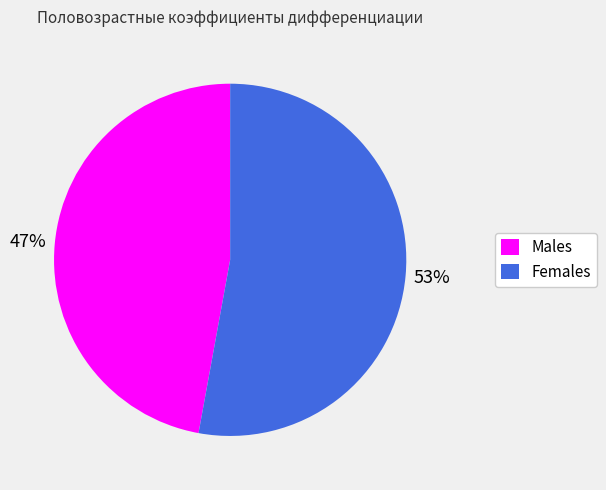

Does any single category account for the majority?

Yes